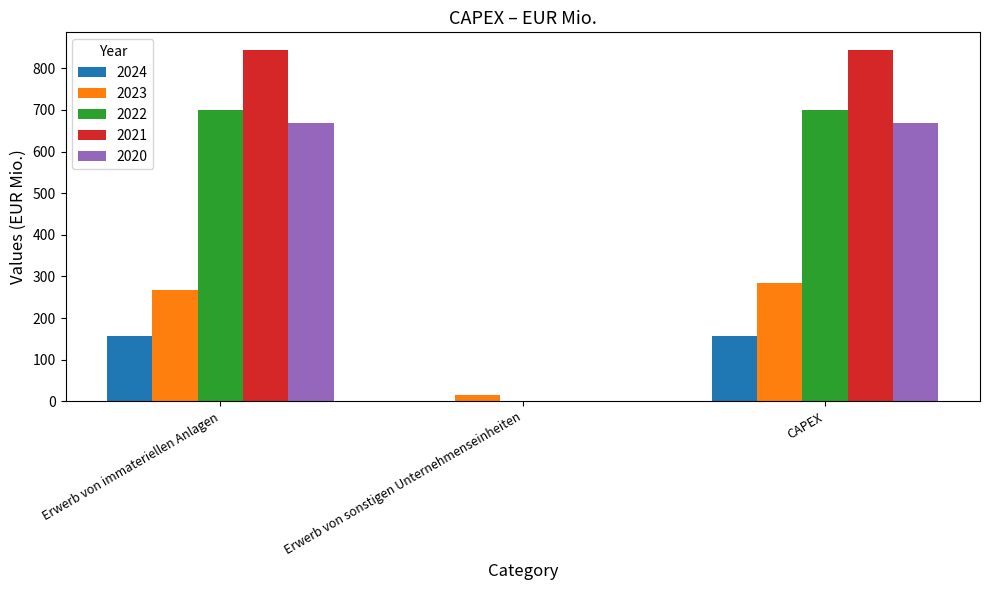

What is the maximum value for 2023?

283.6